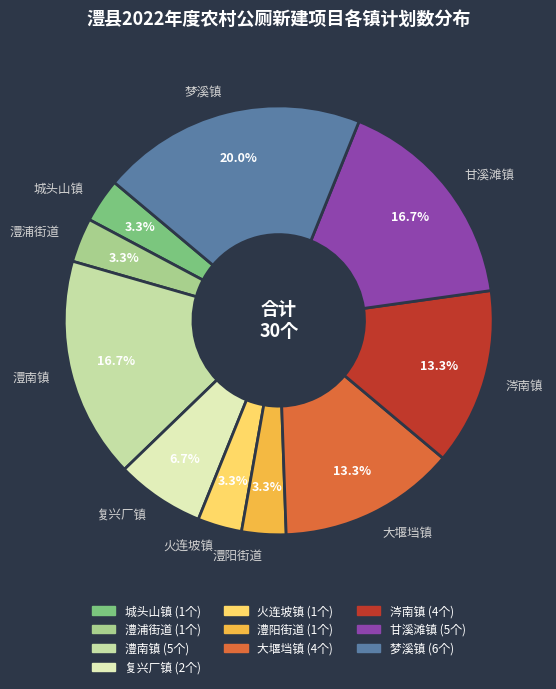

To the nearest percent, what percentage of the pie is 火连坡镇?

3%